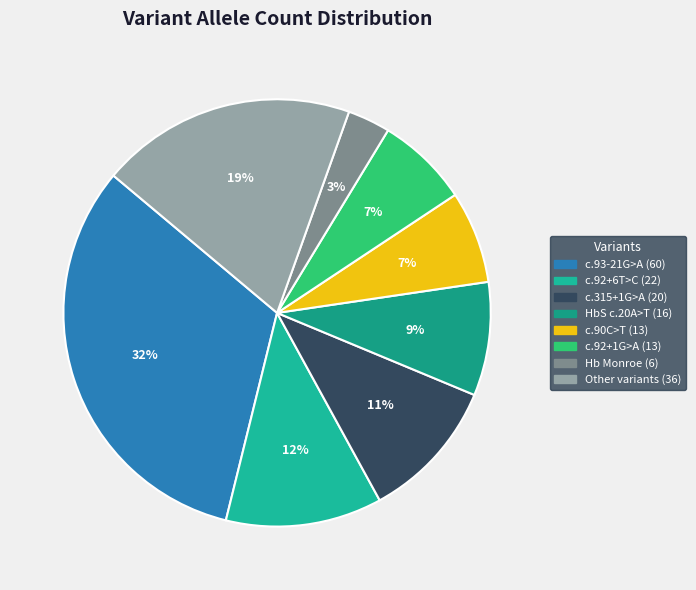

To the nearest percent, what is the average slice percentage?

12%